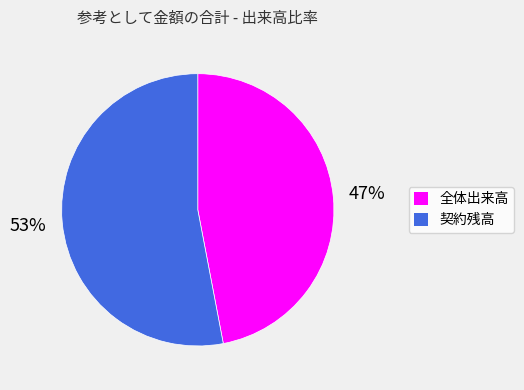

To the nearest percent, what portion does 全体出来高 represent?

47%